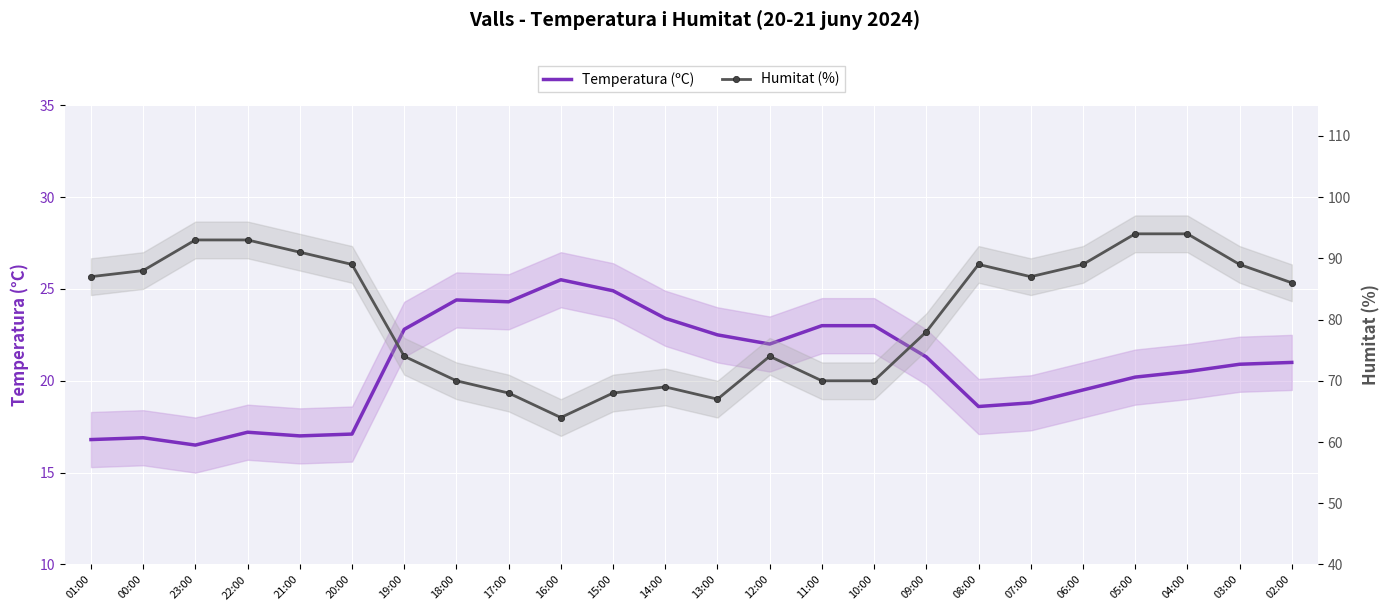

At how many categories does at least one series exceed 32?

24